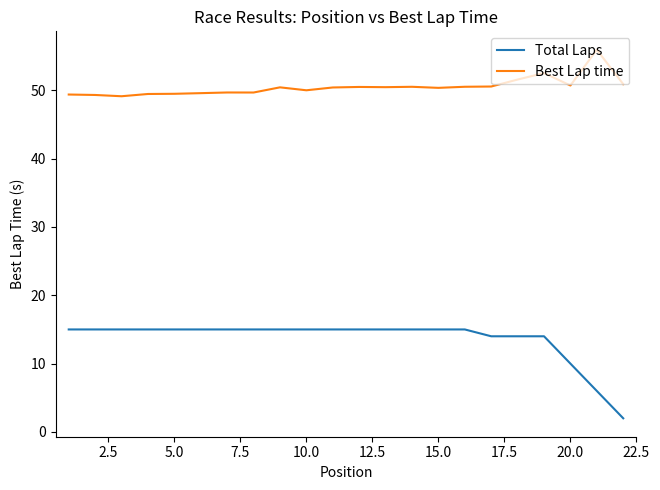

Which series has the largest total across all categories?

Best Lap time